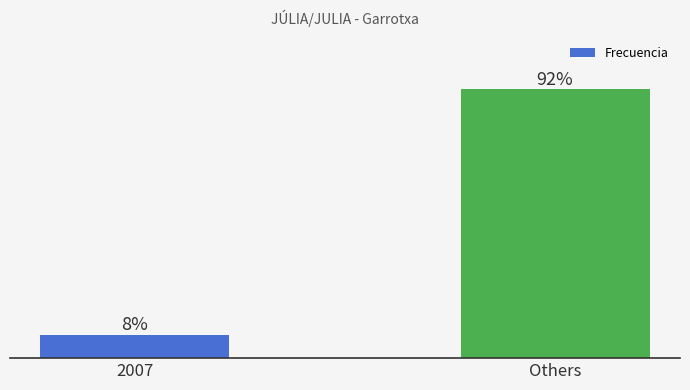

The value at 2007 is 8. True or false?

False